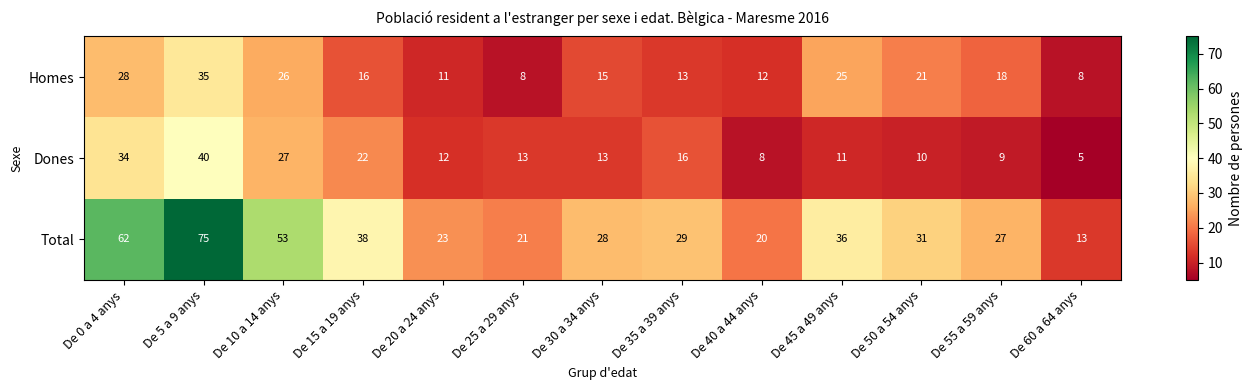

Which series has the largest total across all categories?

Total